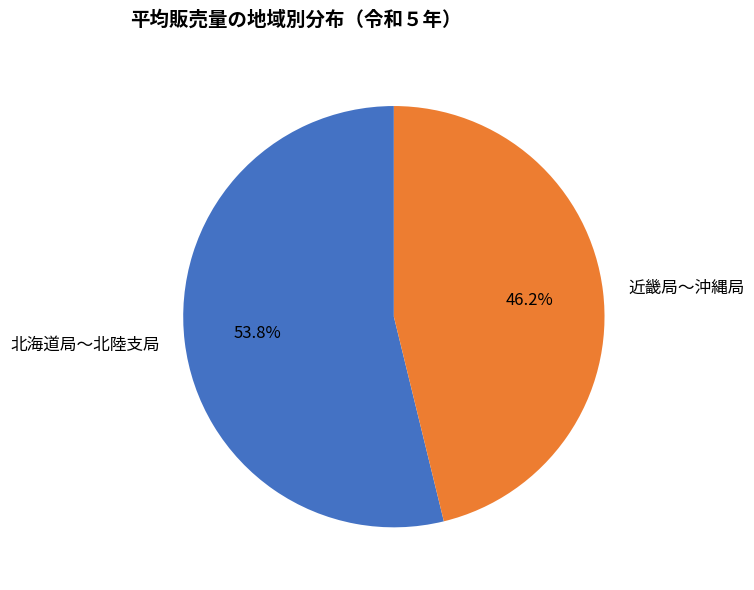

Which slice is the largest?

北海道局〜北陸支局